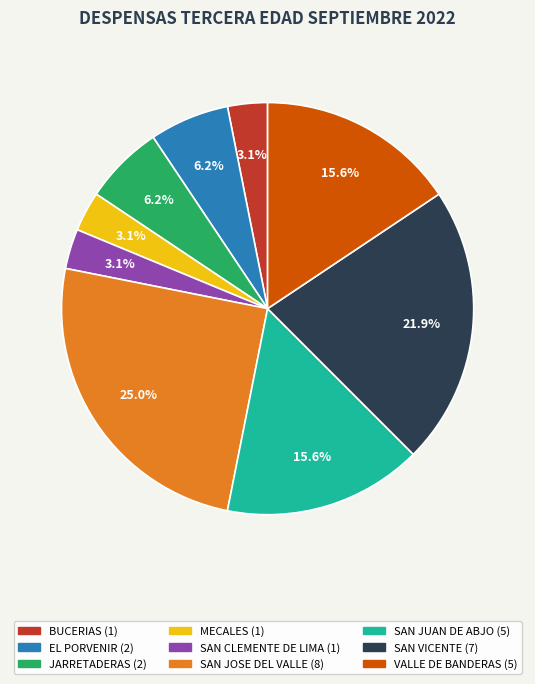

To the nearest percent, what portion does SAN CLEMENTE DE LIMA represent?

3%